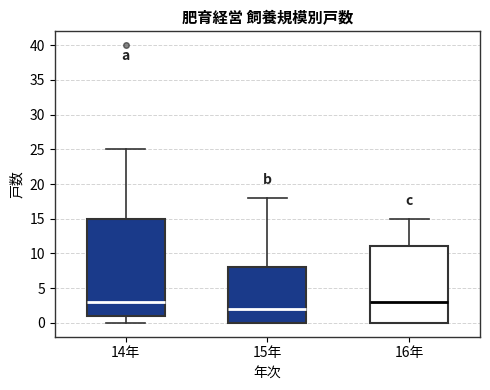

Where does the median line of the box for 15年 sit on the y-axis? The values are not printed on the chart, so give them approximately, as read against the axis.

2